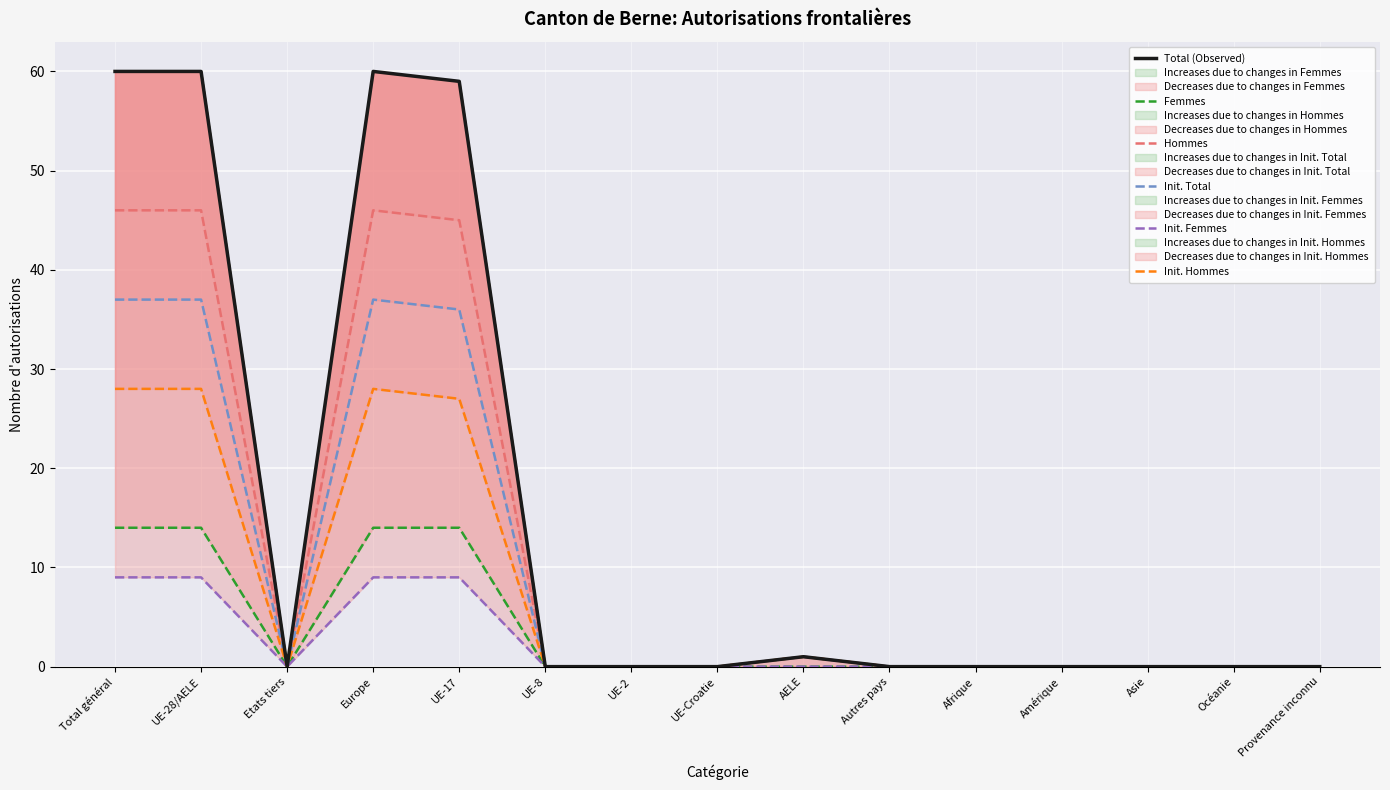

What is the maximum value shown in the chart?

60